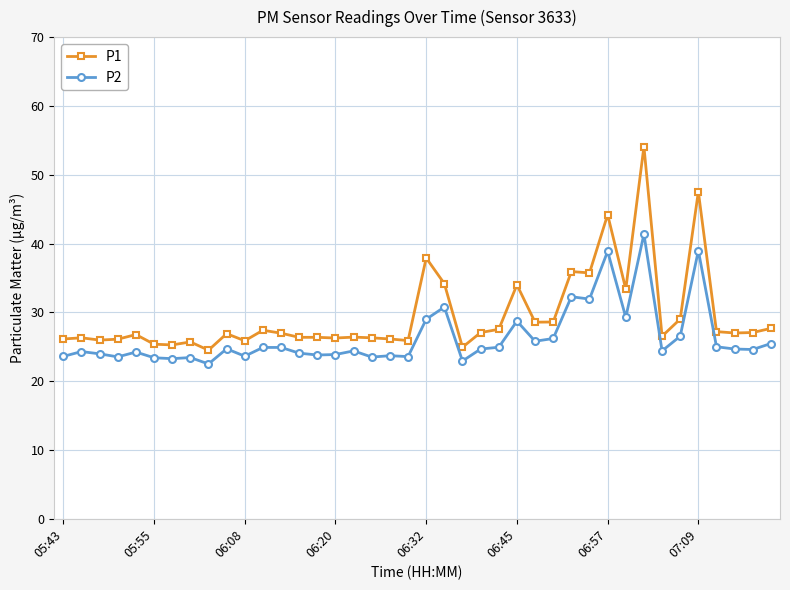

In P2, how many points are lower than both neighbors (excluding endpoints)?

13